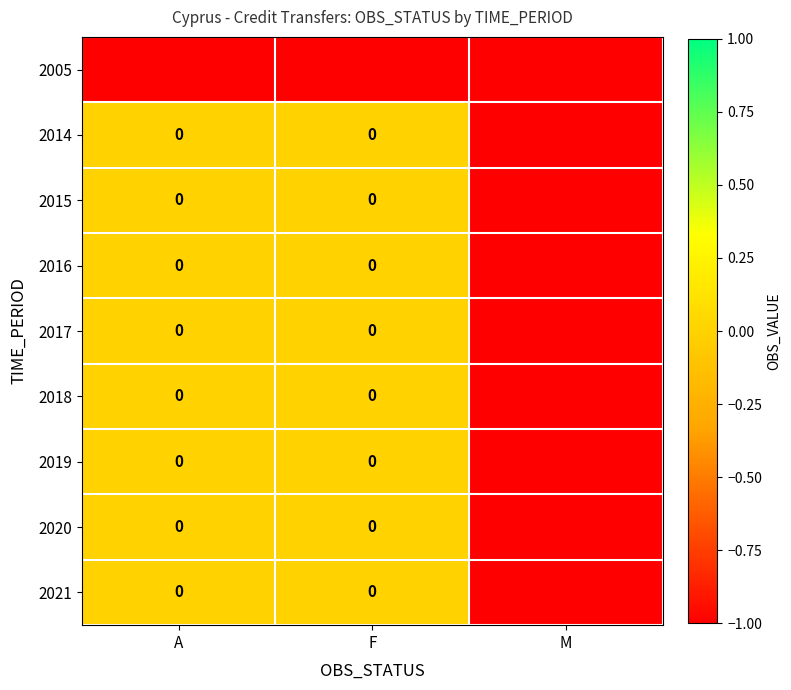

True or false: 2021 has a value of -1 at A.

False